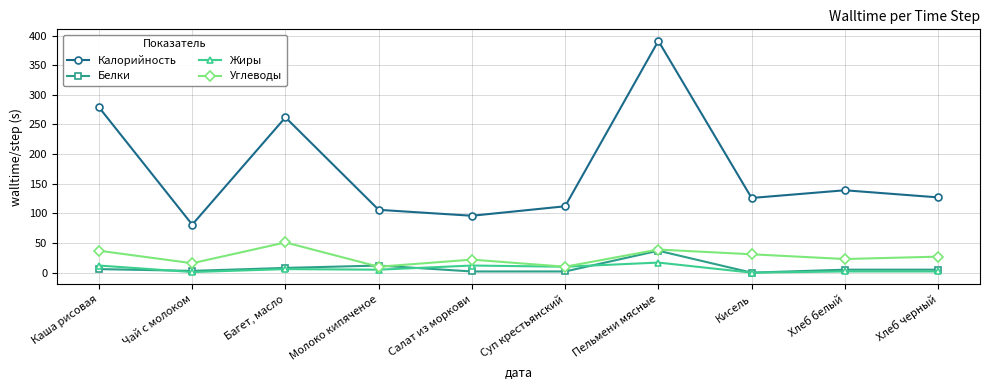

At how many categories does at least one series exceed 183?

3